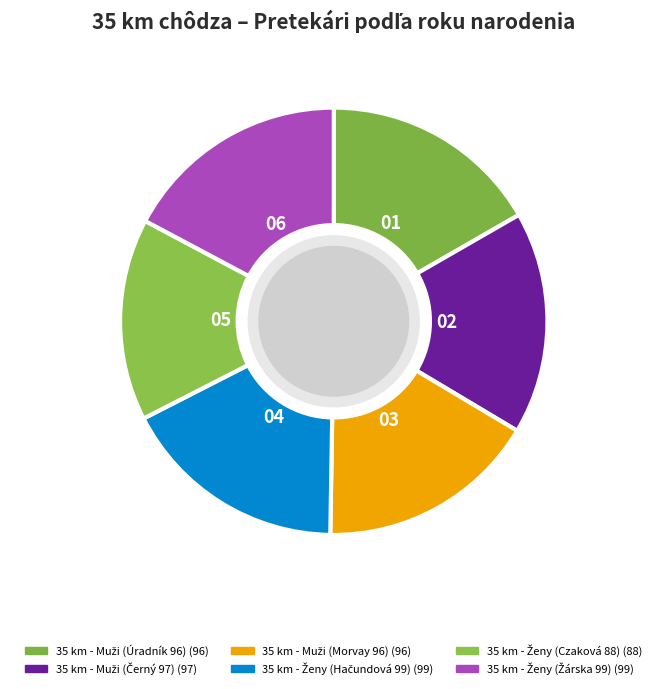

How many slices are in this pie chart?

6